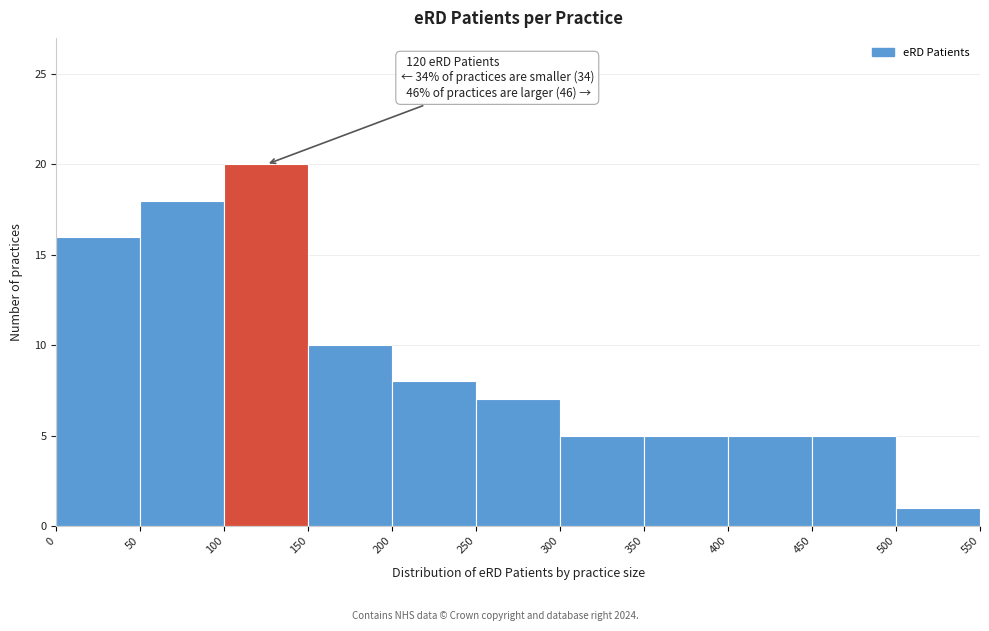

Which range on the x-axis has the tallest bar?

100 to 150